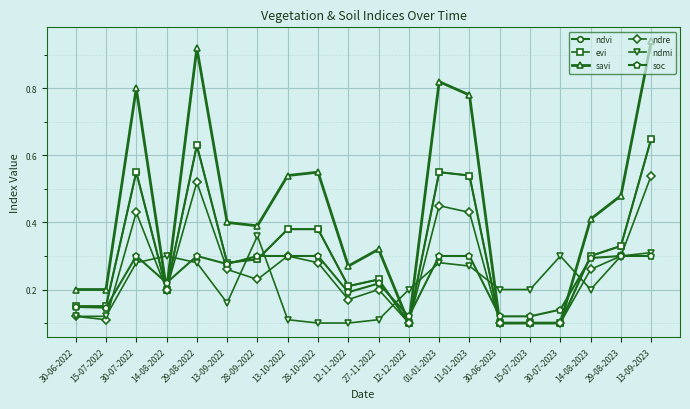

How many interior local peaks does the savi series have?

5